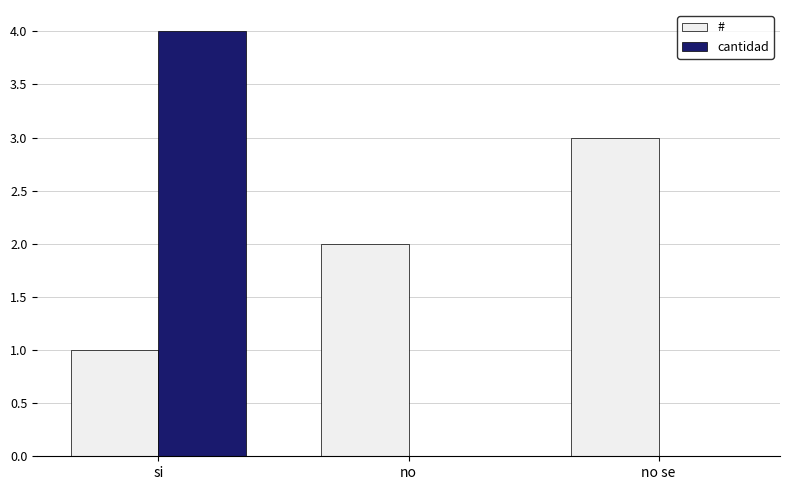

Is the value of cantidad at si greater than the value of # at no se?

Yes